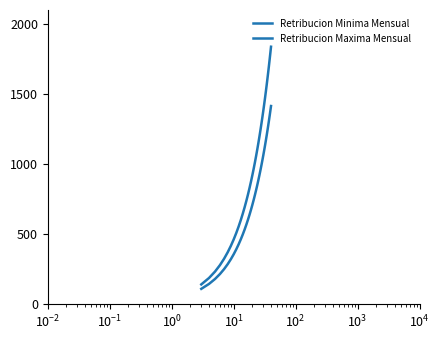

What are all the series names shown in the legend?

Retribucion Minima Mensual, Retribucion Maxima Mensual